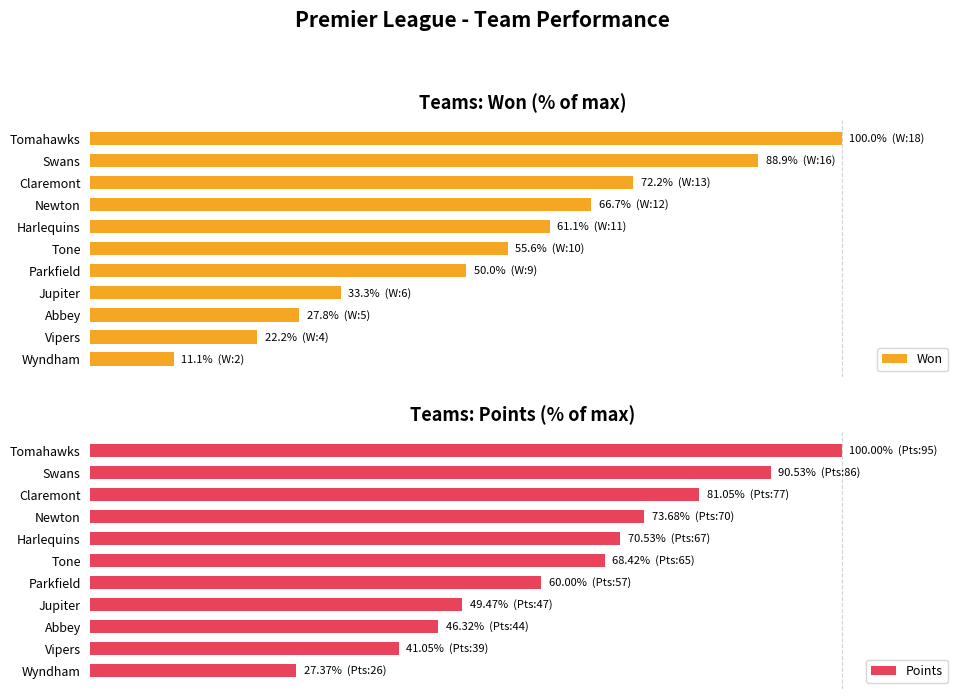

Count the number of categories in the chart.

11